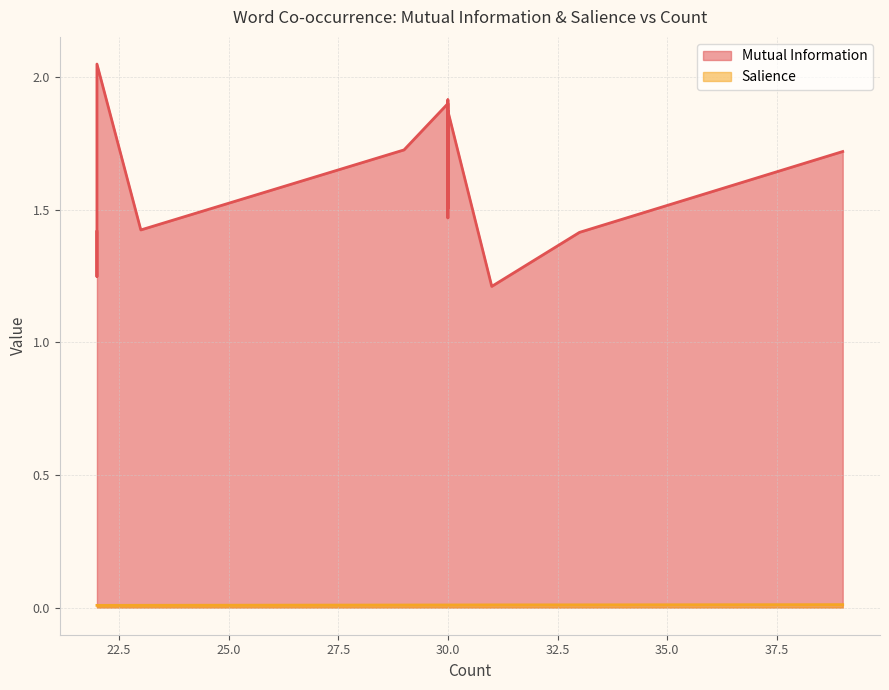

How many lines are shown in the chart?

2